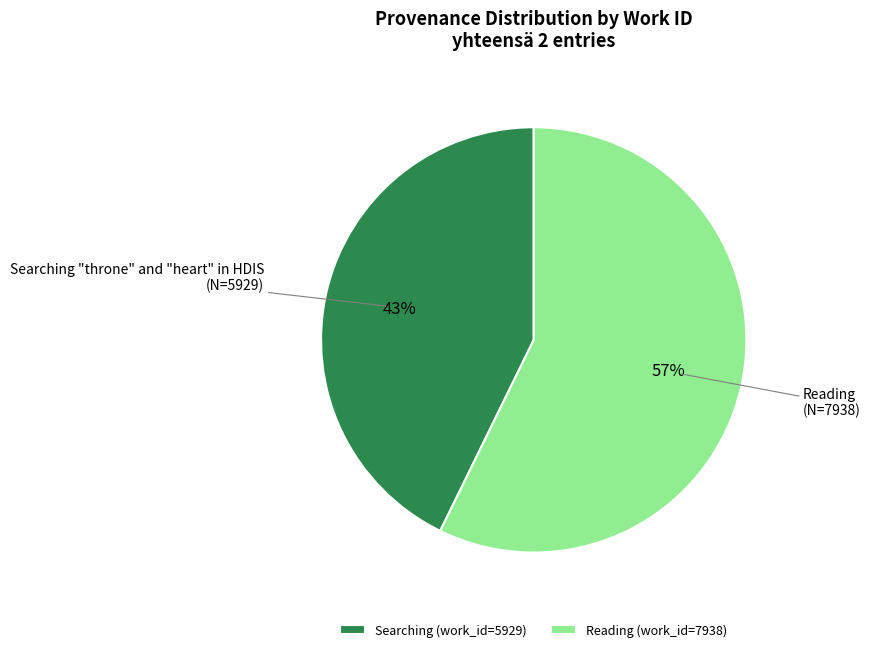

Rank the categories by value from lowest to highest.

Searching (work_id=5929), Reading (work_id=7938)